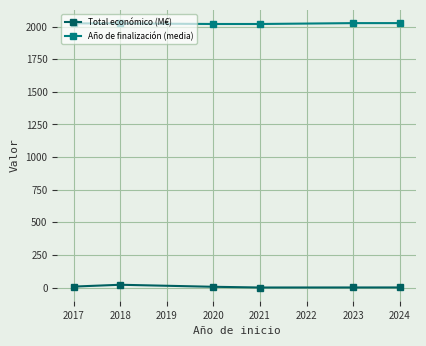

What is the value of the Año de finalización (media) point at the 4th from the left?

2020.0